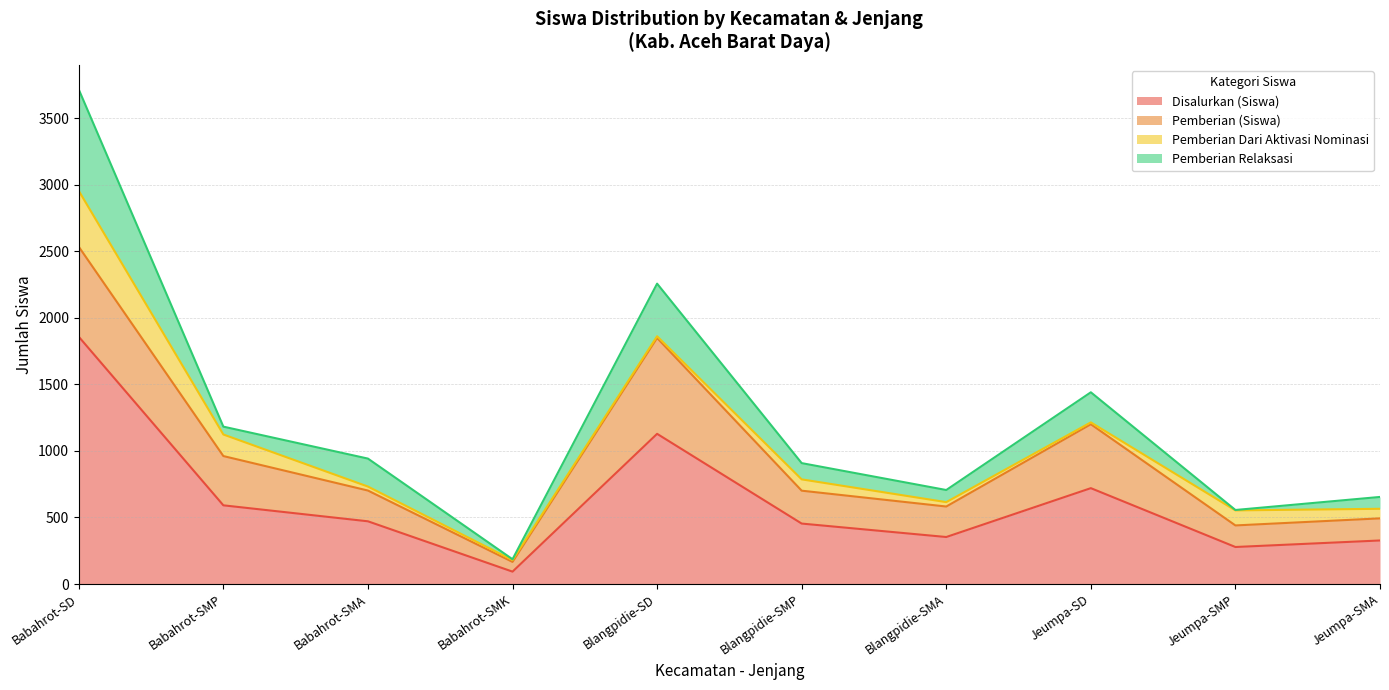

Which series has the widest spread of values?

Disalurkan (Siswa)